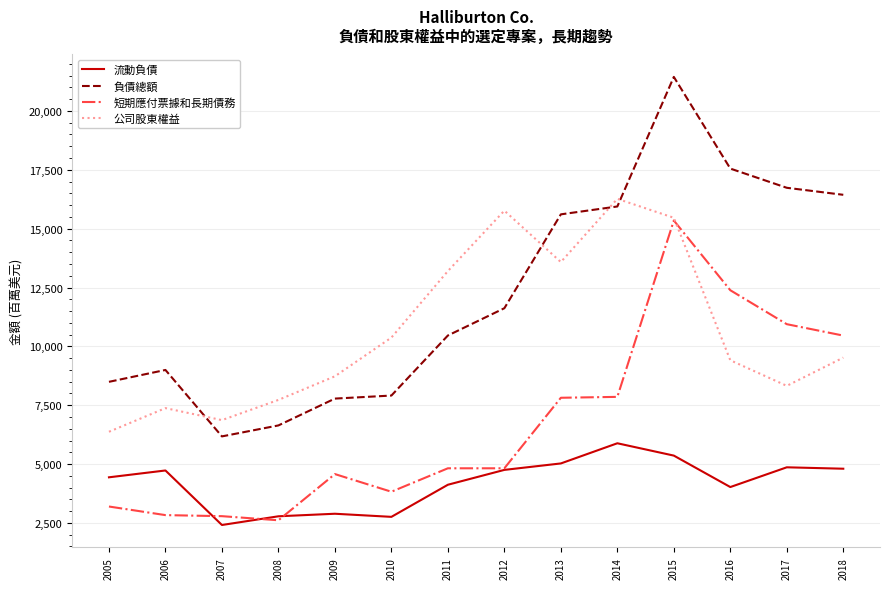

Rank the series by their average value, from lowest to highest.

流動負債, 短期應付票據和長期債務, 公司股東權益, 負債總額